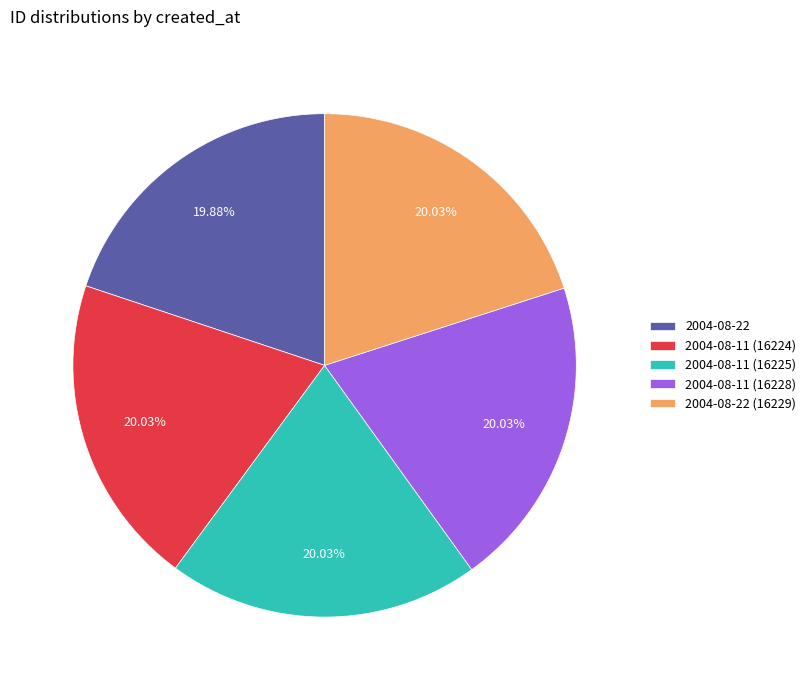

Is there a majority slice in this chart?

No